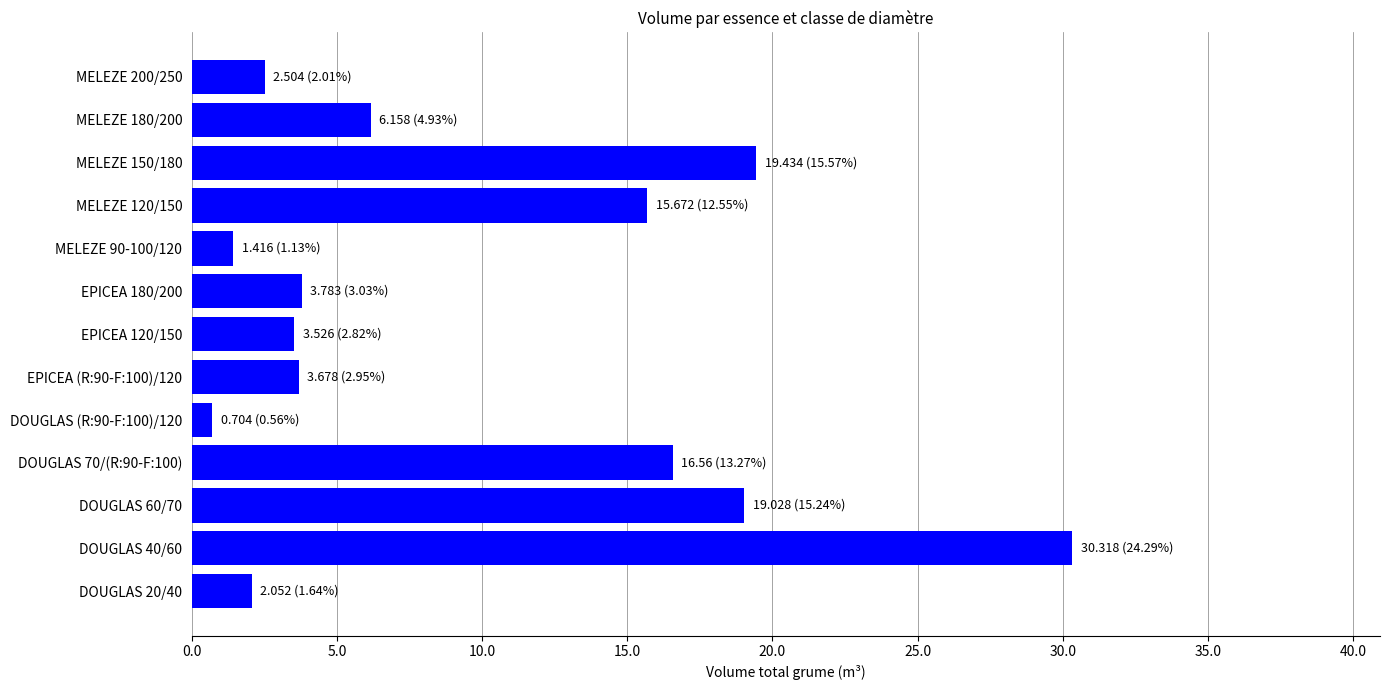

Which label corresponds to the largest value in the chart?

DOUGLAS 40/60